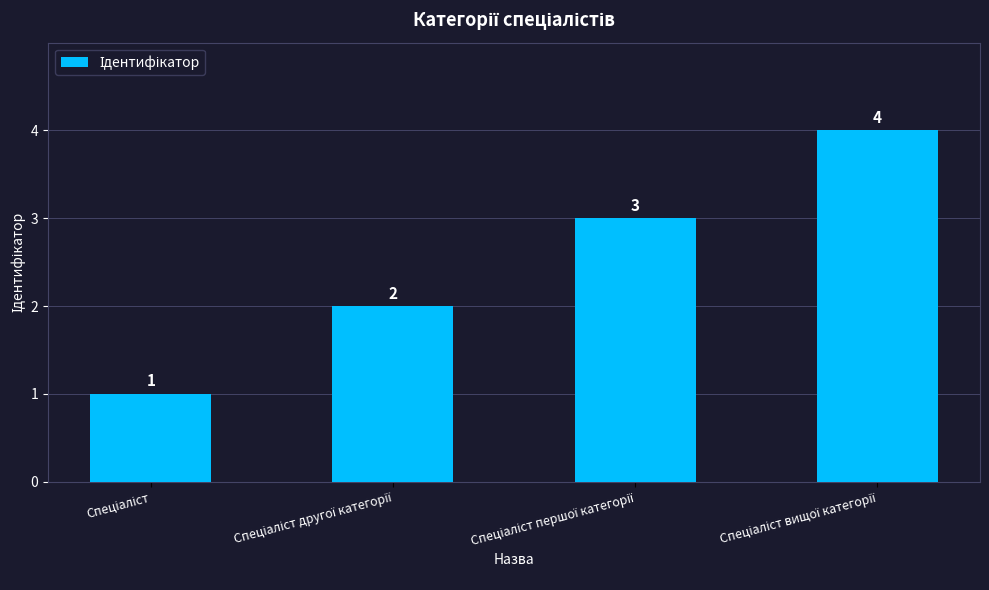

Reading left to right, list all the values displayed in this chart.

1	2	3	4